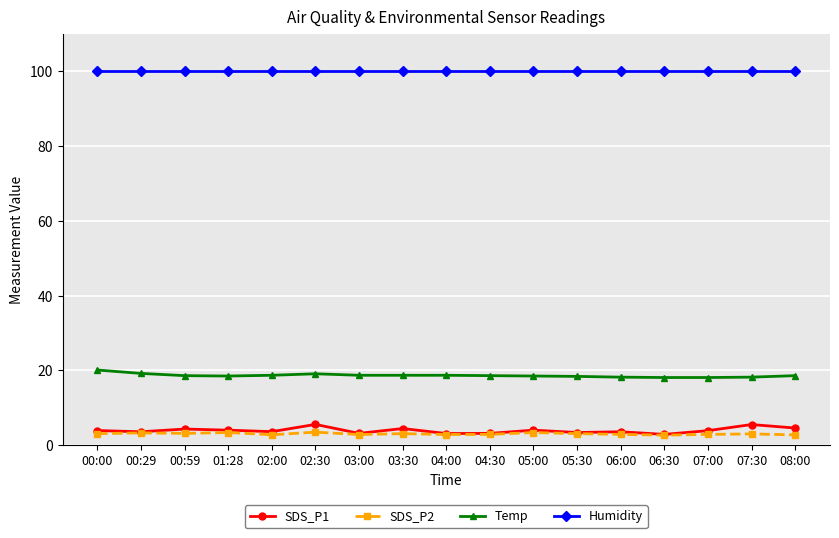

What value does the SDS_P1 series have at 04:00?

3.1